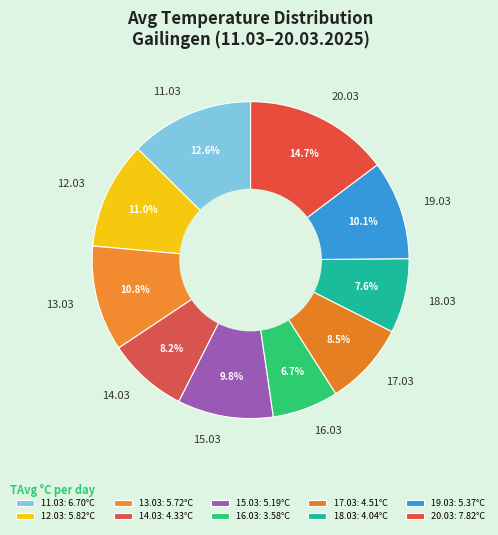

What percentage do 11.03 and 19.03 together represent?

22.7%